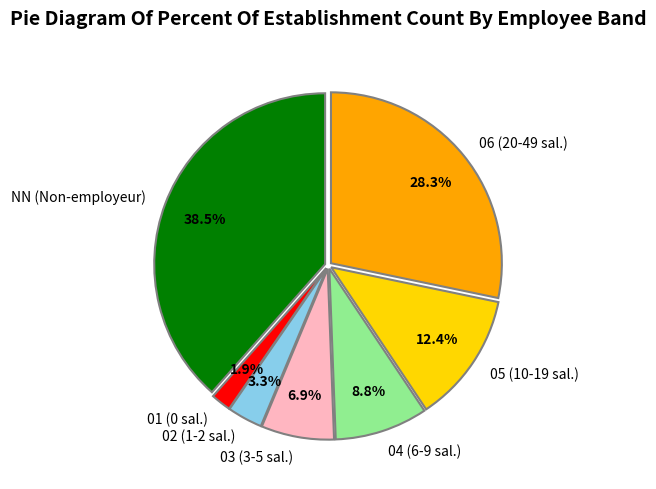

To the nearest percent, what is the difference between the largest and smallest slice percentages?

37%